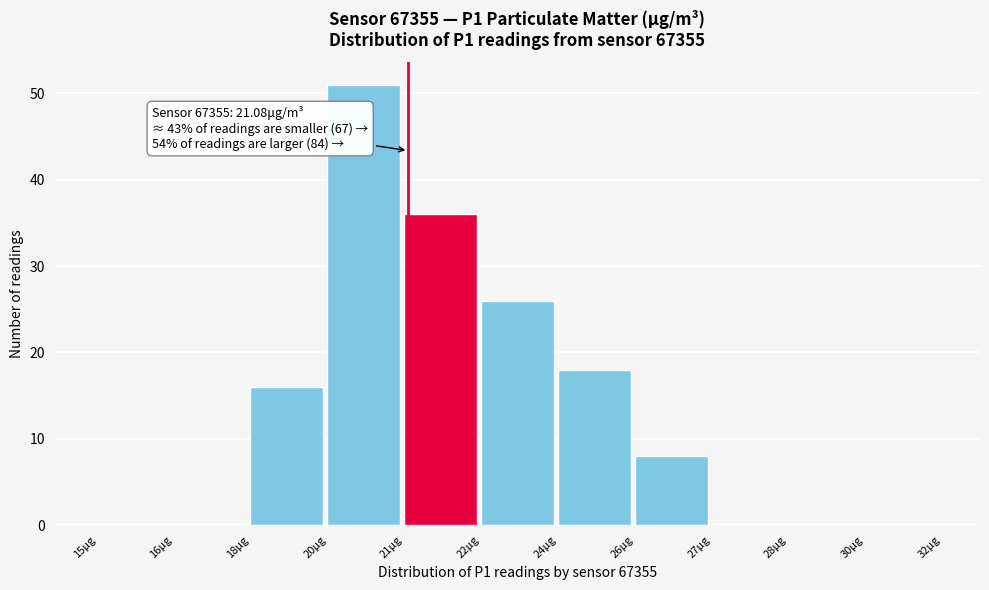

Reading left to right, extract all data points from this chart.

15μg=0	16μg=0	18μg=16	20μg=51	21μg=36	22μg=26	24μg=18	26μg=8	27μg=0	28μg=0	30μg=0